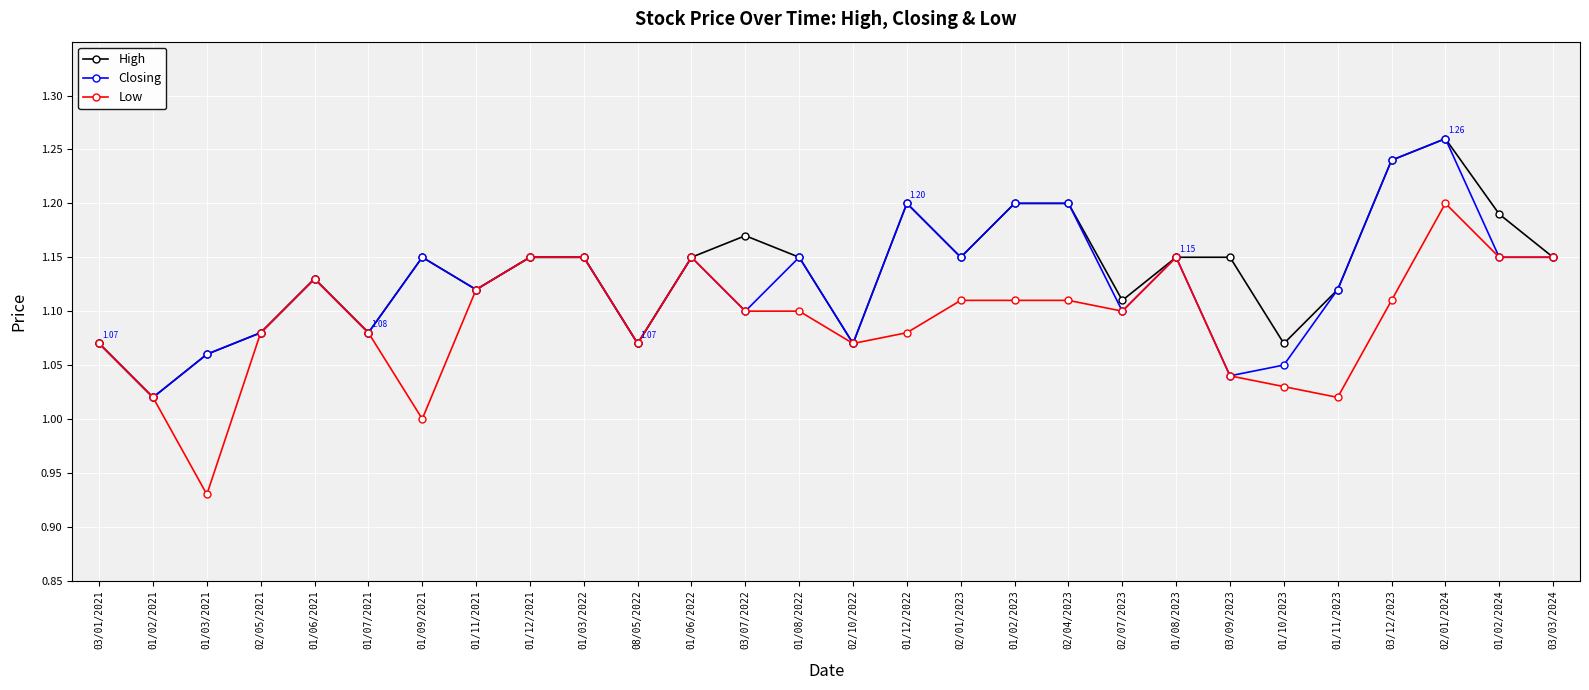

What is the total value across all series at 01/12/2022?

3.5